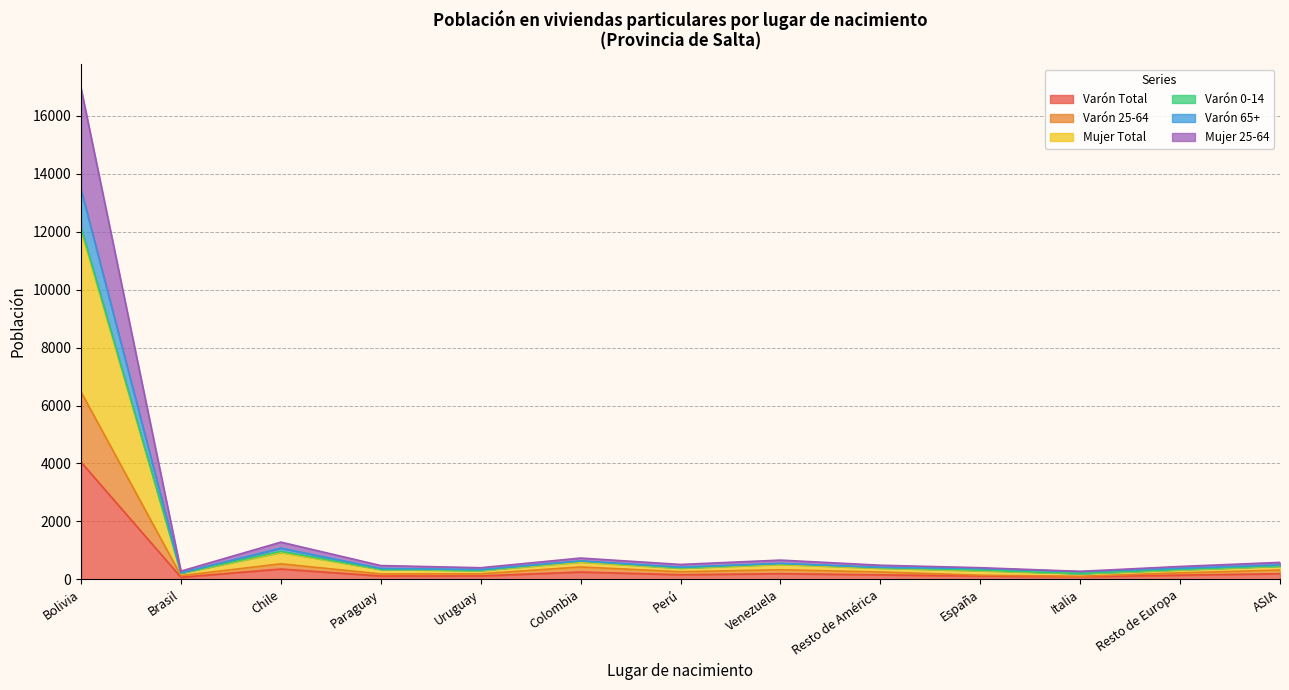

Where does the Mujer 25-64 series first go above 384?

Bolivia